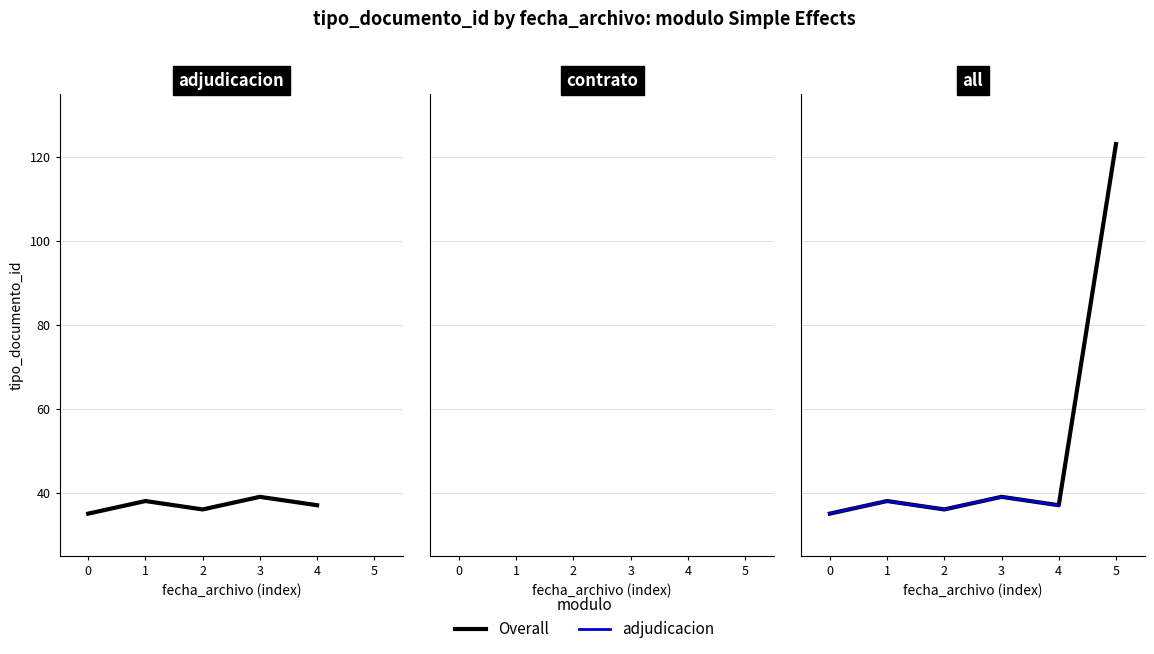

What is the average value?

37